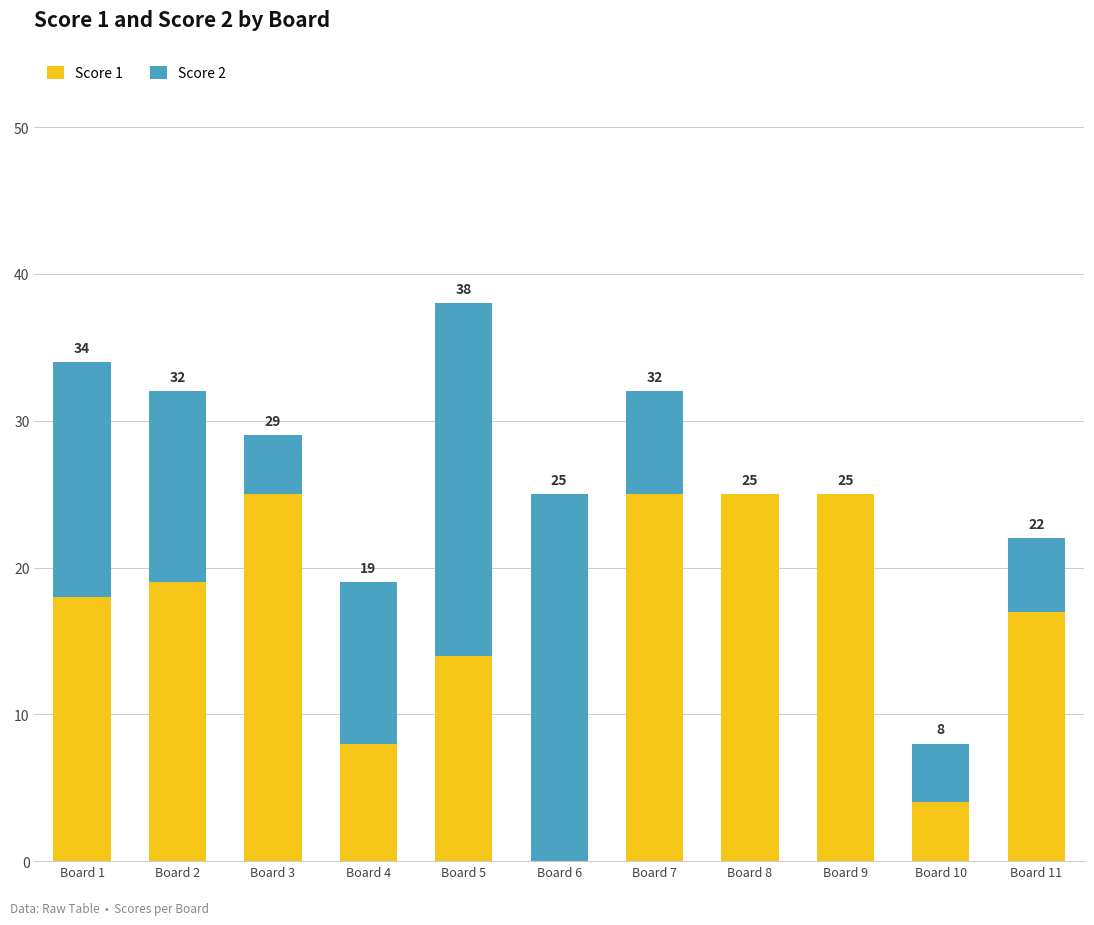

What is the difference between the Score 2 values at Board 11 and Board 7?

2